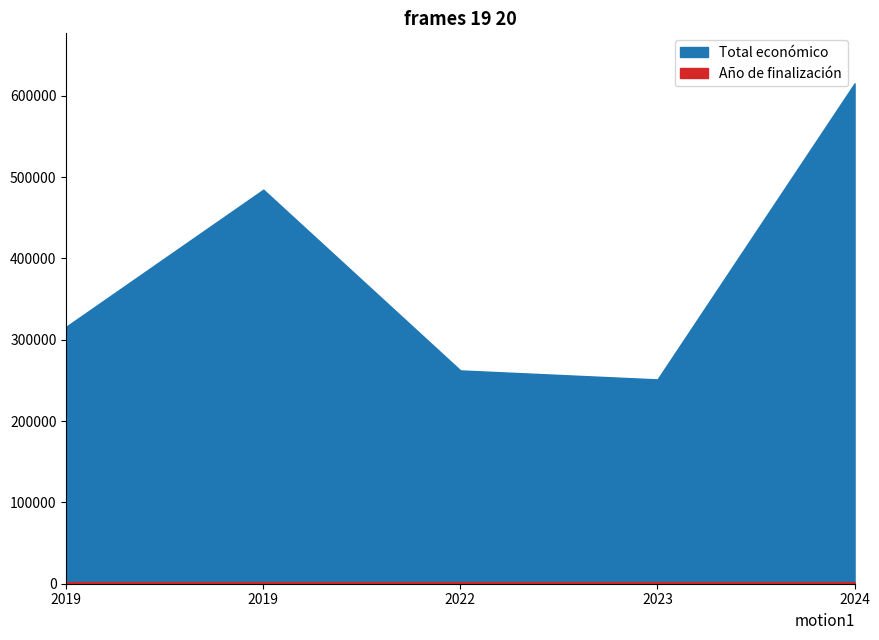

Count the number of categories in the chart.

5